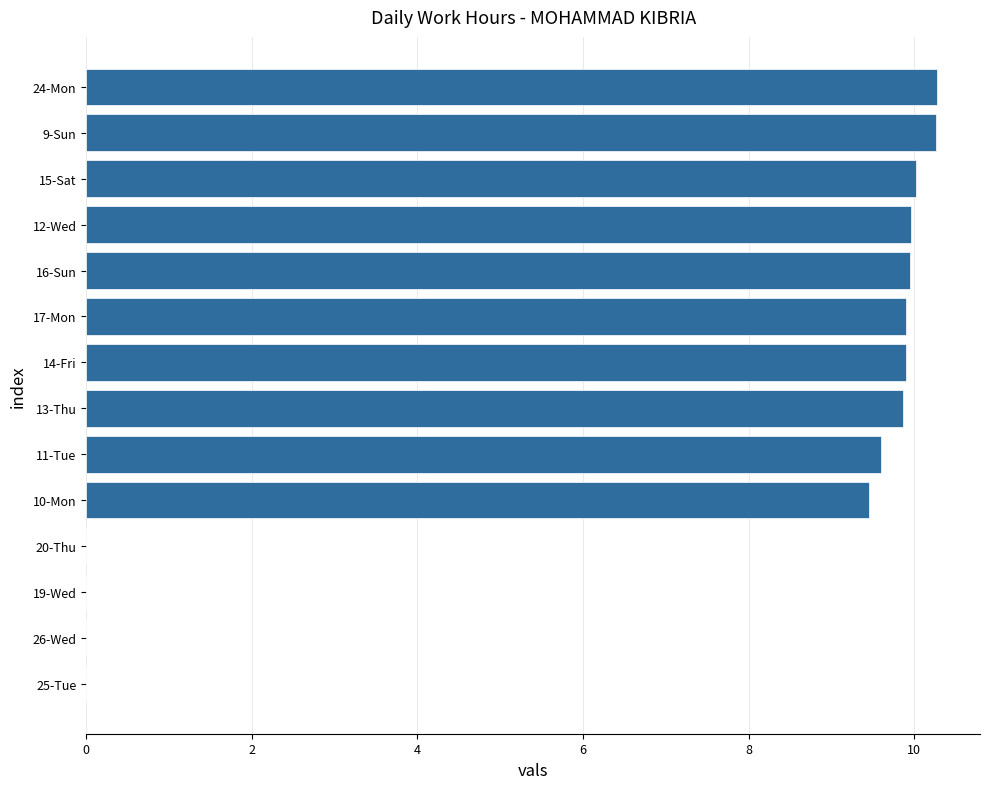

What is the change in value from 20-Thu to 12-Wed?

+10.0